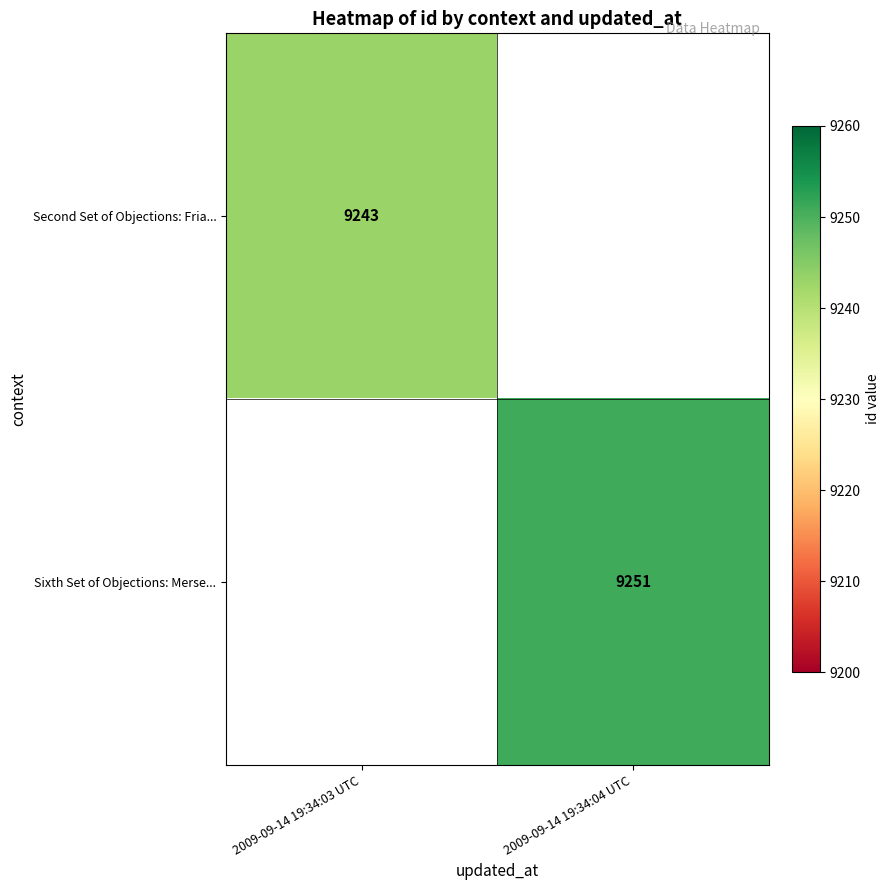

At how many categories does at least one series exceed 9244?

1